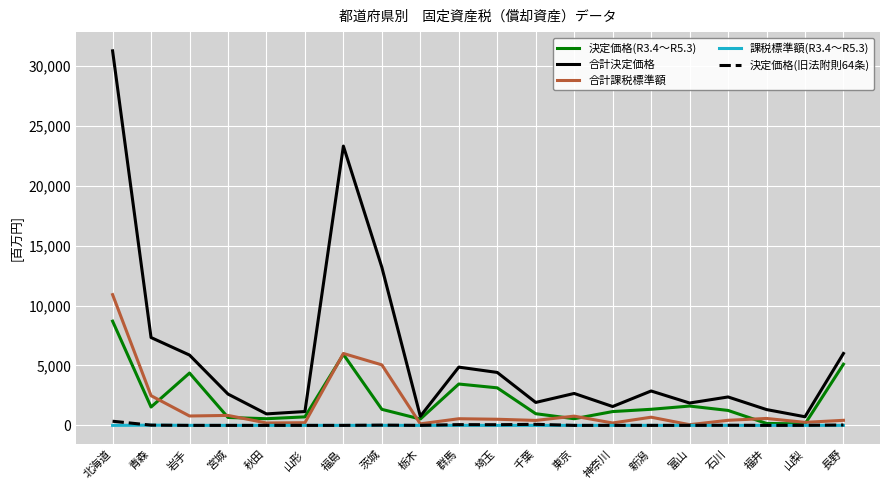

How many interior local valleys does the 合計課税標準額 series have?

7